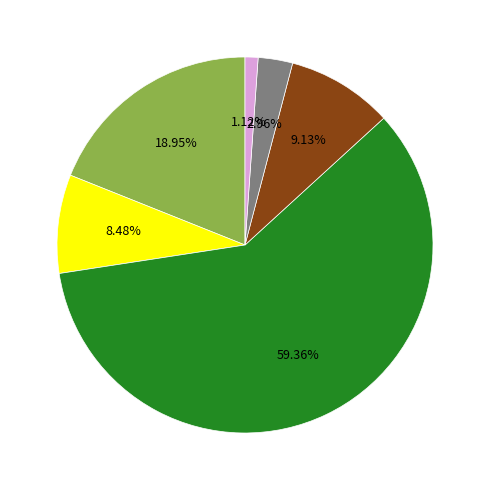

Does any single category account for the majority?

Yes